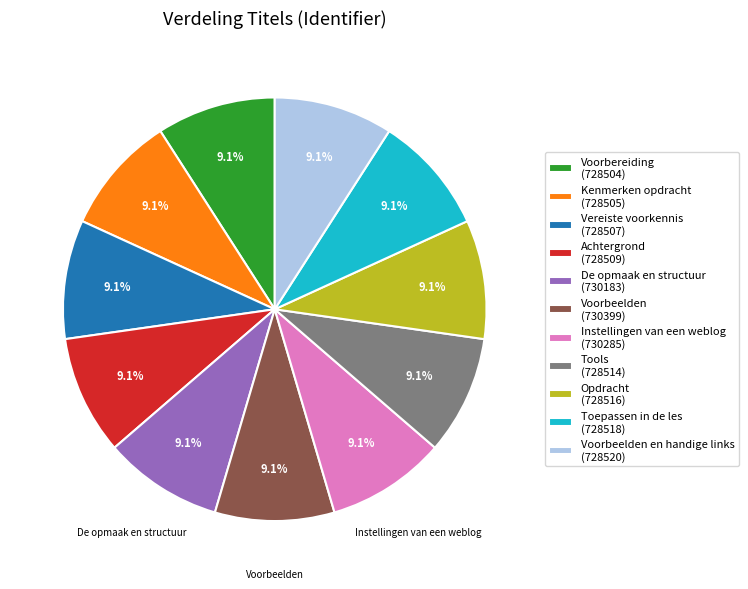

What is the ratio of the value at Voorbeelden (730399) to the value at Tools (728514)?

1.0